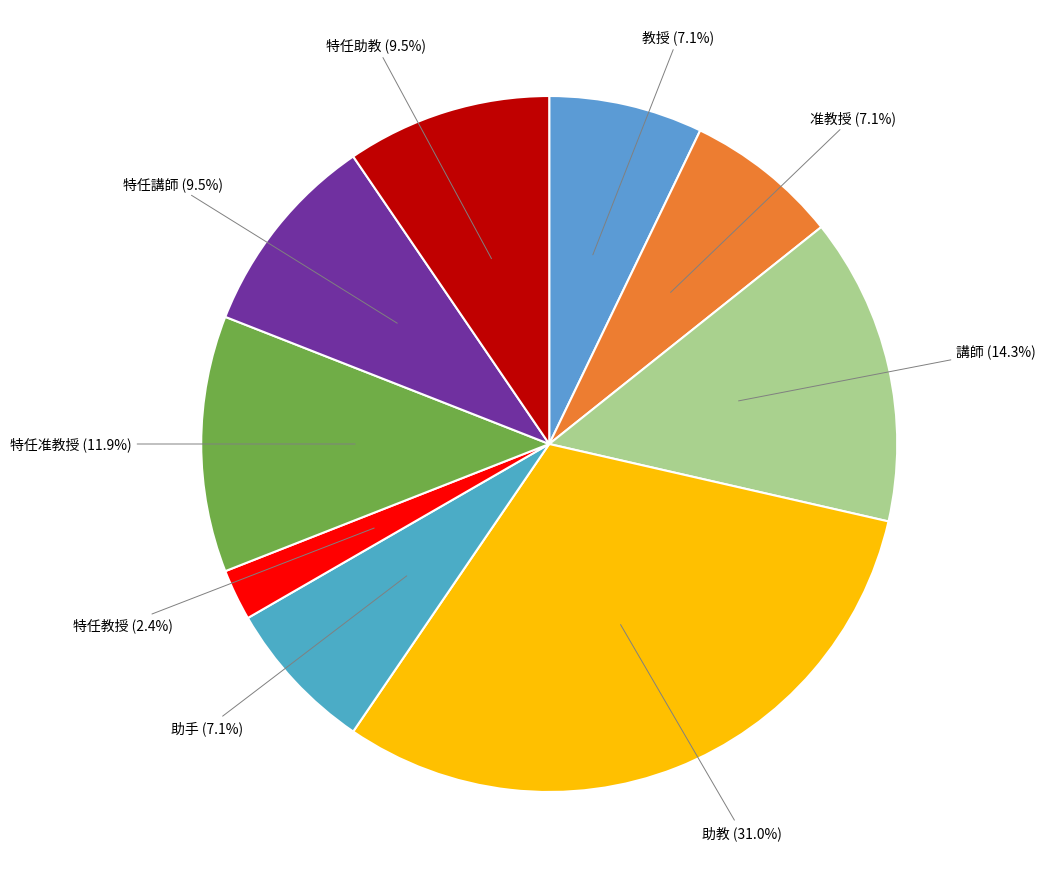

What is the smallest slice in the pie chart?

特任教授